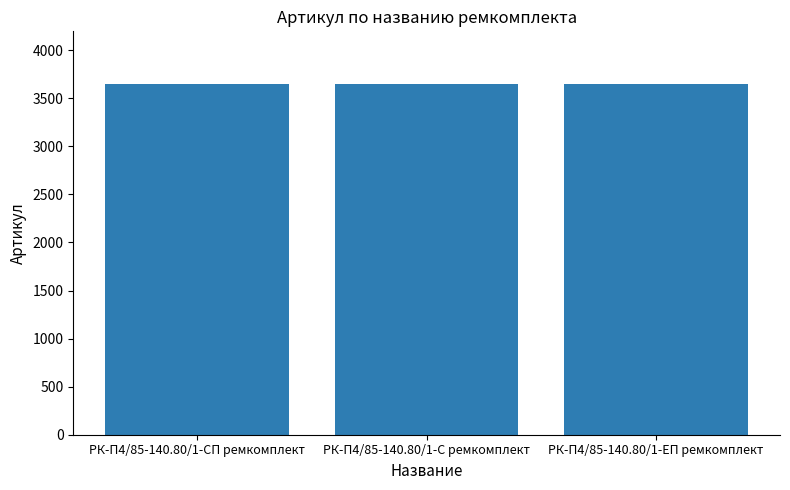

What is the maximum value shown in the chart?

3649